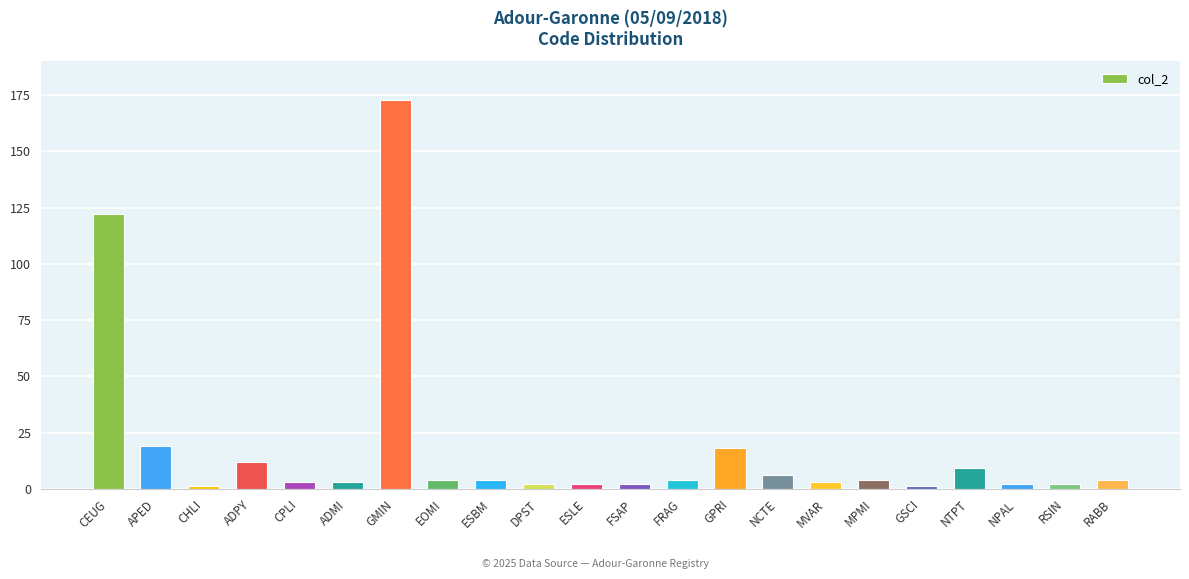

Approximately how many times larger is the value at ADPY compared to RABB?

3.0